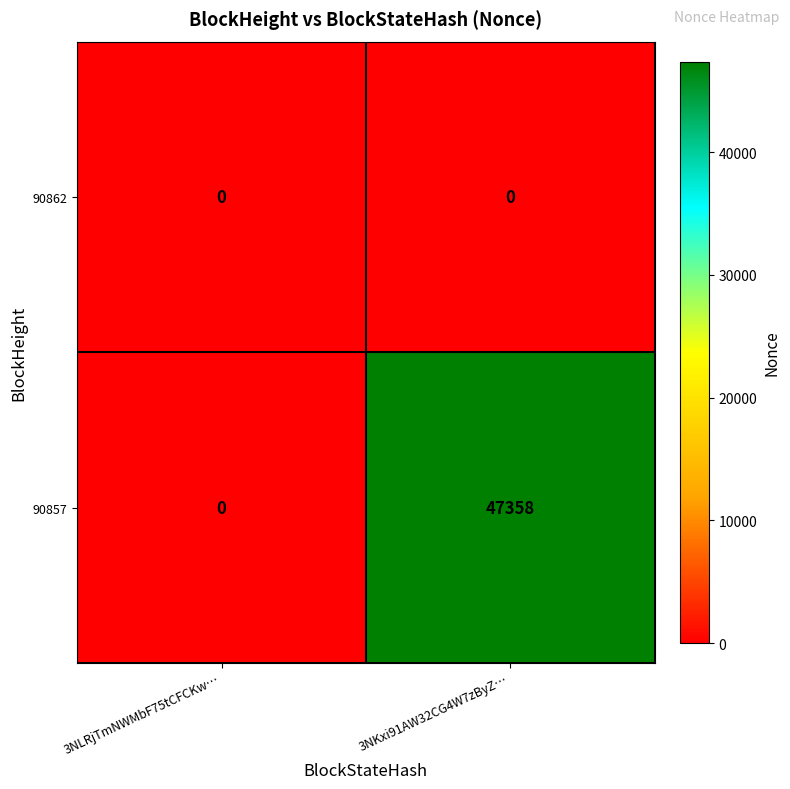

Is the value of 90857 at 3NKxi91AW32CG4W7zByZ… greater than the value of 90862 at 3NKxi91AW32CG4W7zByZ…?

Yes